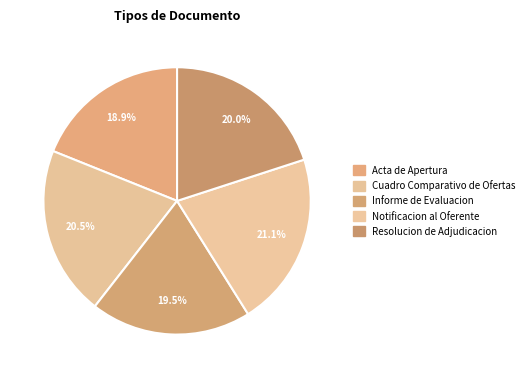

To the nearest percent, what is the combined percentage of Cuadro Comparativo de Ofertas and Resolucion de Adjudicacion?

41%